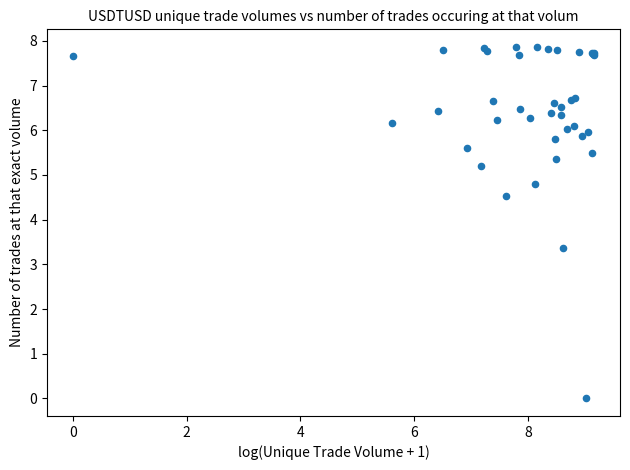

What Y value in the scatter plot is closest to 3?

3.4